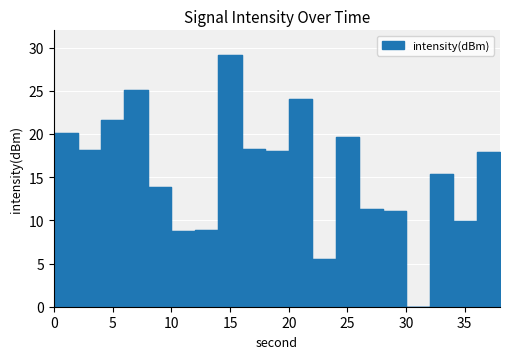

List the labels in order of value, smallest first.

30, 22, 10, 12, 34, 28, 26, 8, 32, 38, 36, 18, 2, 16, 24, 0, 4, 20, 6, 14